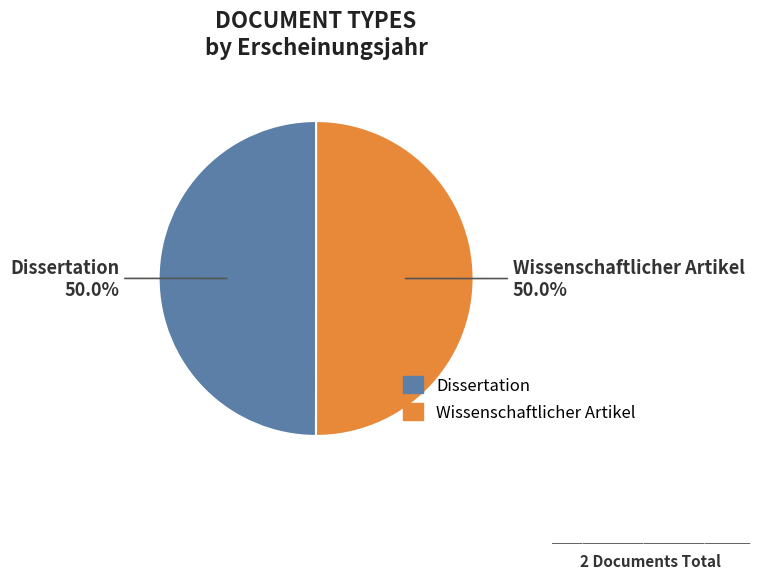

How much of the chart is everything except Dissertation?

50.0%